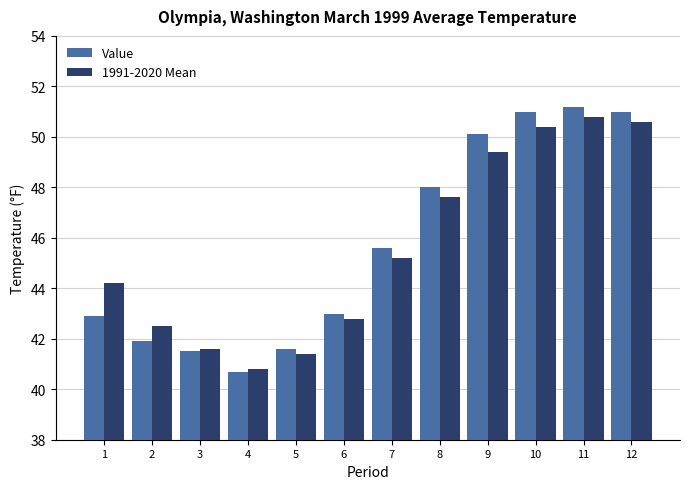

What is the value of the 1991-2020 Mean bar at the 3rd from the left?

41.6